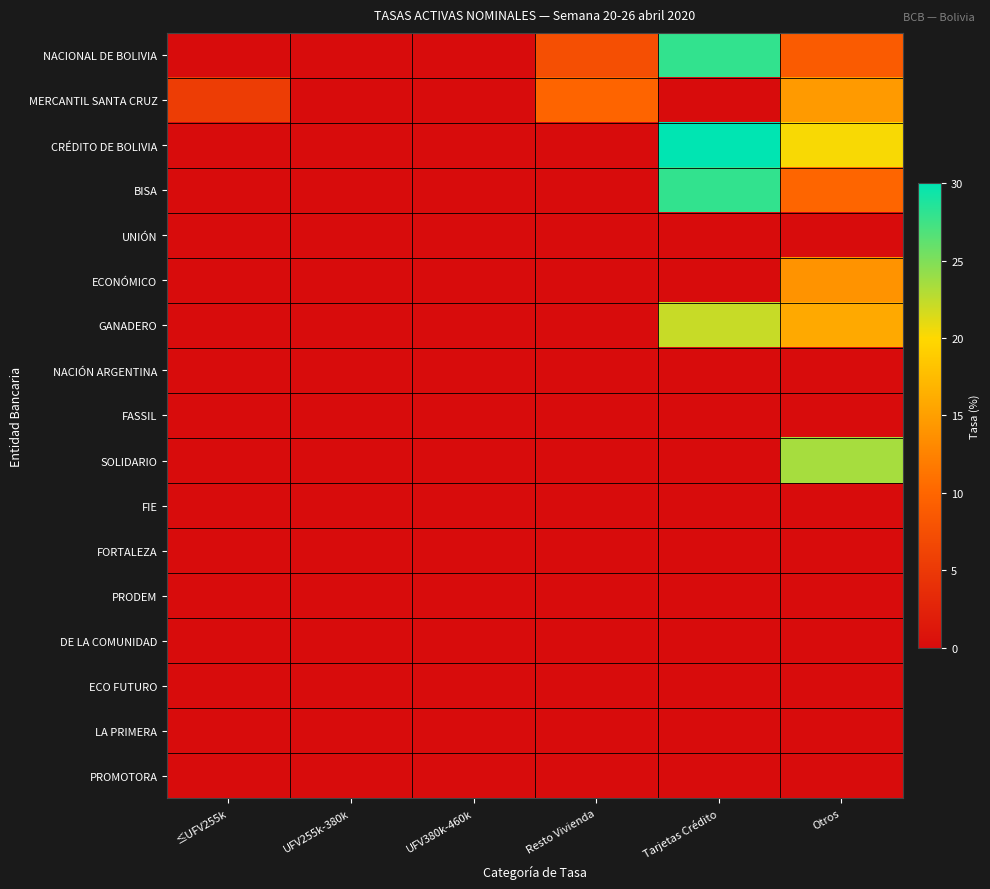

Reading left to right, extract all data points from this chart.

NACIONAL DE BOLIVIA: ≤UFV255k=0.0	UFV255k-380k=0.0	UFV380k-460k=0.0	Resto Vivienda=7.5	Tarjetas Crédito=28.0	Otros=8.9
MERCANTIL SANTA CRUZ: ≤UFV255k=5.5	UFV255k-380k=0.0	UFV380k-460k=0.0	Resto Vivienda=9.8	Tarjetas Crédito=0.0	Otros=14.6
CRÉDITO DE BOLIVIA: ≤UFV255k=0.0	UFV255k-380k=0.0	UFV380k-460k=0.0	Resto Vivienda=0.0	Tarjetas Crédito=30.0	Otros=20.2
BISA: ≤UFV255k=0.0	UFV255k-380k=0.0	UFV380k-460k=0.0	Resto Vivienda=0.0	Tarjetas Crédito=28.0	Otros=10.0
UNIÓN: ≤UFV255k=0.0	UFV255k-380k=0.0	UFV380k-460k=0.0	Resto Vivienda=0.0	Tarjetas Crédito=0.0	Otros=0.0
ECONÓMICO: ≤UFV255k=0.0	UFV255k-380k=0.0	UFV380k-460k=0.0	Resto Vivienda=0.0	Tarjetas Crédito=0.0	Otros=14.0
GANADERO: ≤UFV255k=0.0	UFV255k-380k=0.0	UFV380k-460k=0.0	Resto Vivienda=0.0	Tarjetas Crédito=22.2	Otros=15.8
NACIÓN ARGENTINA: ≤UFV255k=0.0	UFV255k-380k=0.0	UFV380k-460k=0.0	Resto Vivienda=0.0	Tarjetas Crédito=0.0	Otros=0.0
FASSIL: ≤UFV255k=0.0	UFV255k-380k=0.0	UFV380k-460k=0.0	Resto Vivienda=0.0	Tarjetas Crédito=0.0	Otros=0.0
SOLIDARIO: ≤UFV255k=0.0	UFV255k-380k=0.0	UFV380k-460k=0.0	Resto Vivienda=0.0	Tarjetas Crédito=0.0	Otros=23.5
FIE: ≤UFV255k=0.0	UFV255k-380k=0.0	UFV380k-460k=0.0	Resto Vivienda=0.0	Tarjetas Crédito=0.0	Otros=0.0
FORTALEZA: ≤UFV255k=0.0	UFV255k-380k=0.0	UFV380k-460k=0.0	Resto Vivienda=0.0	Tarjetas Crédito=0.0	Otros=0.0
PRODEM: ≤UFV255k=0.0	UFV255k-380k=0.0	UFV380k-460k=0.0	Resto Vivienda=0.0	Tarjetas Crédito=0.0	Otros=0.0
DE LA COMUNIDAD: ≤UFV255k=0.0	UFV255k-380k=0.0	UFV380k-460k=0.0	Resto Vivienda=0.0	Tarjetas Crédito=0.0	Otros=0.0
ECO FUTURO: ≤UFV255k=0.0	UFV255k-380k=0.0	UFV380k-460k=0.0	Resto Vivienda=0.0	Tarjetas Crédito=0.0	Otros=0.0
LA PRIMERA: ≤UFV255k=0.0	UFV255k-380k=0.0	UFV380k-460k=0.0	Resto Vivienda=0.0	Tarjetas Crédito=0.0	Otros=0.0
PROMOTORA: ≤UFV255k=0.0	UFV255k-380k=0.0	UFV380k-460k=0.0	Resto Vivienda=0.0	Tarjetas Crédito=0.0	Otros=0.0